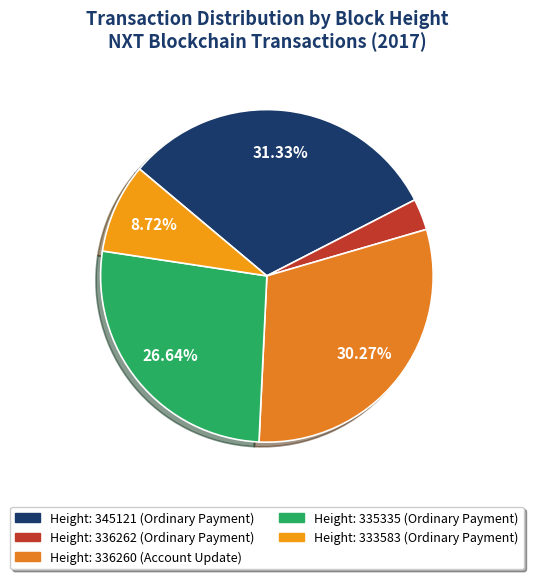

Rank the categories by value from highest to lowest.

345121, 336260, 335335, 333583, 336262